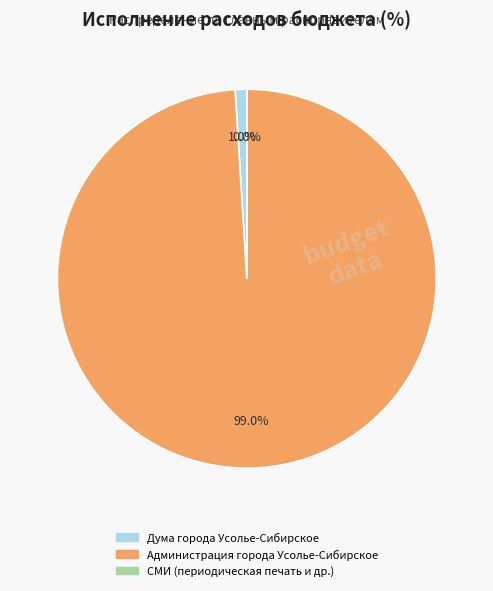

Is there a majority slice in this chart?

Yes